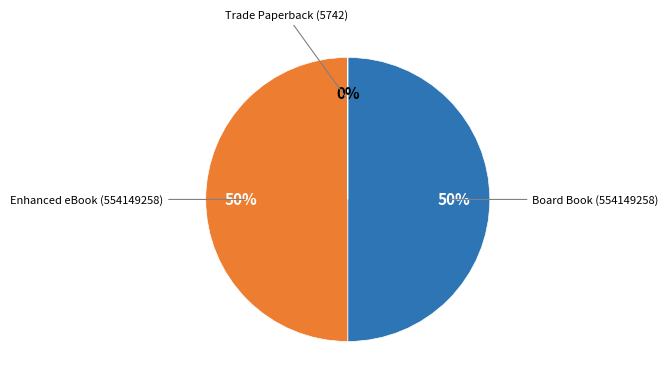

To the nearest percent, what is the average slice percentage?

33%